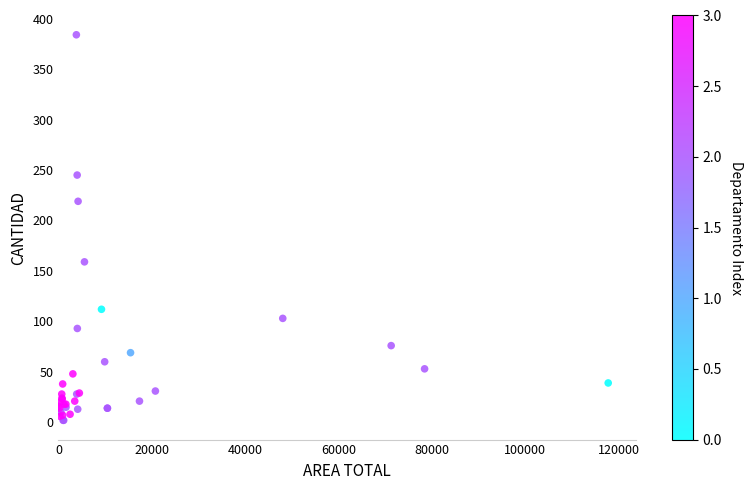

What Y value in the scatter plot is closest to 193?

219